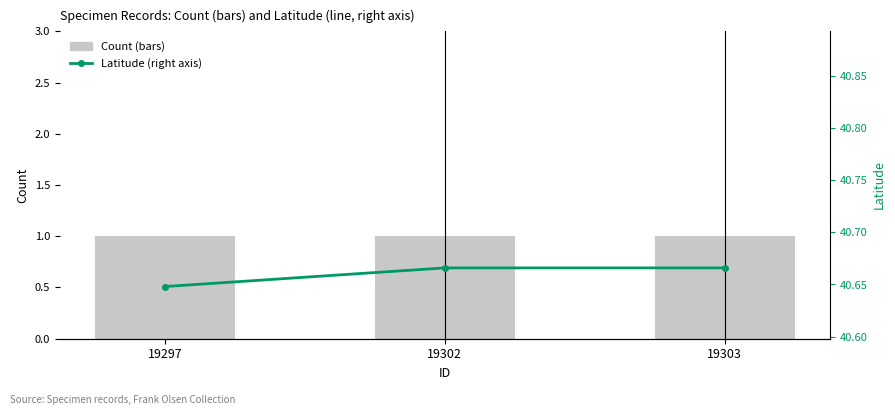

At which category is the sum across all series the highest?

19302